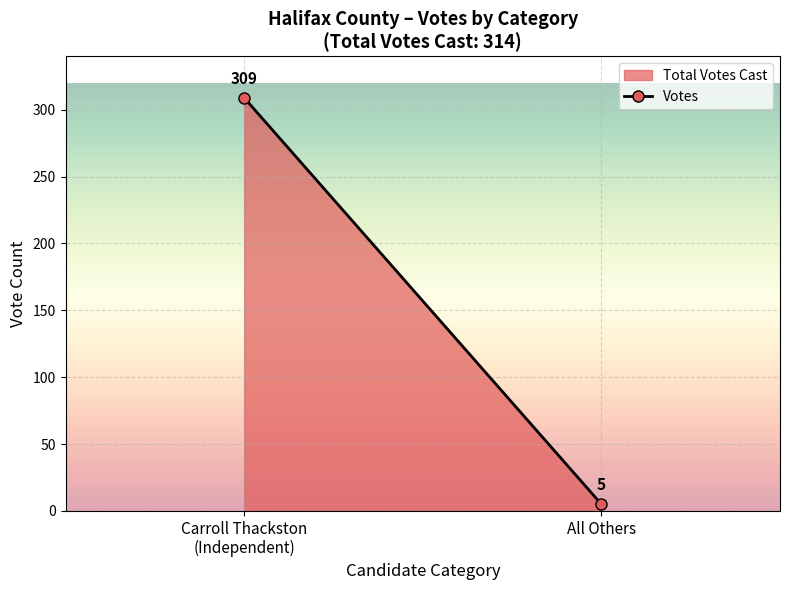

List the labels in order of value, largest first.

Carroll Thackston
(Independent), All Others